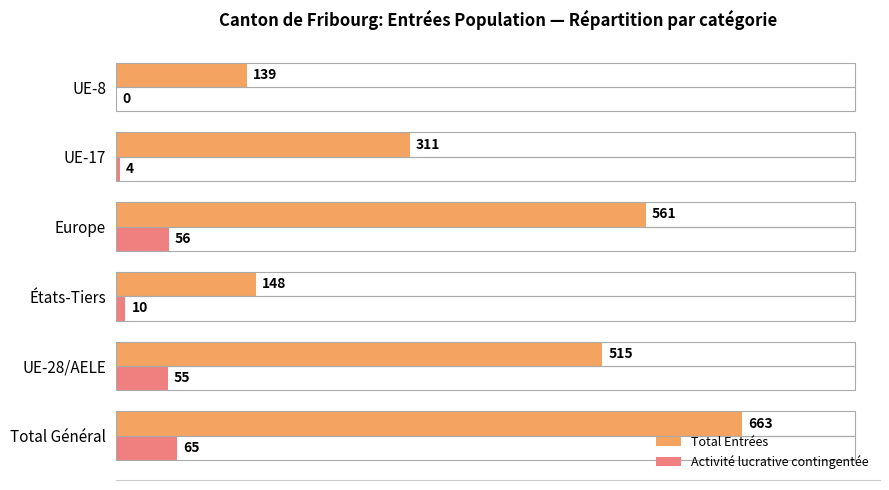

Which series has the largest range (max minus min)?

Total Entrées